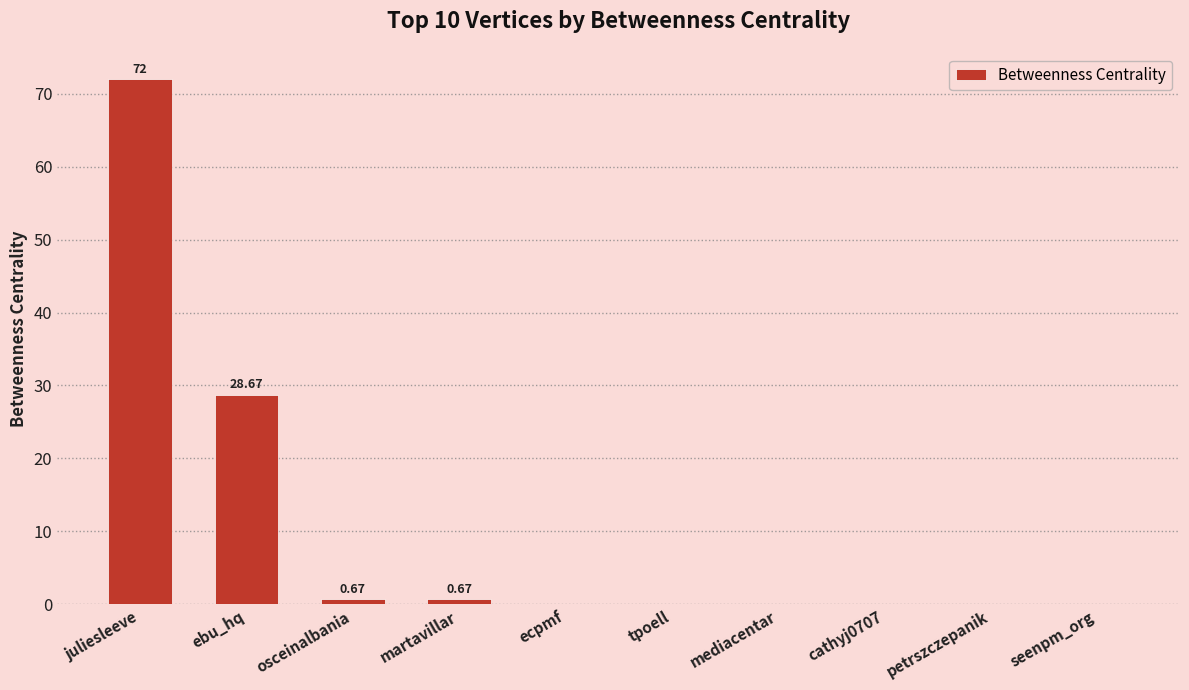

Which category has the highest value across all series?

juliesleeve